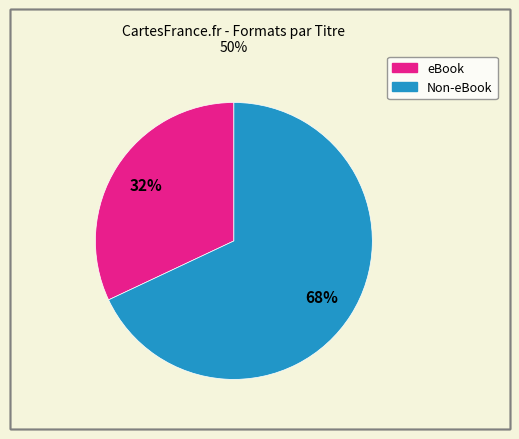

Count the number of slices in the pie.

2